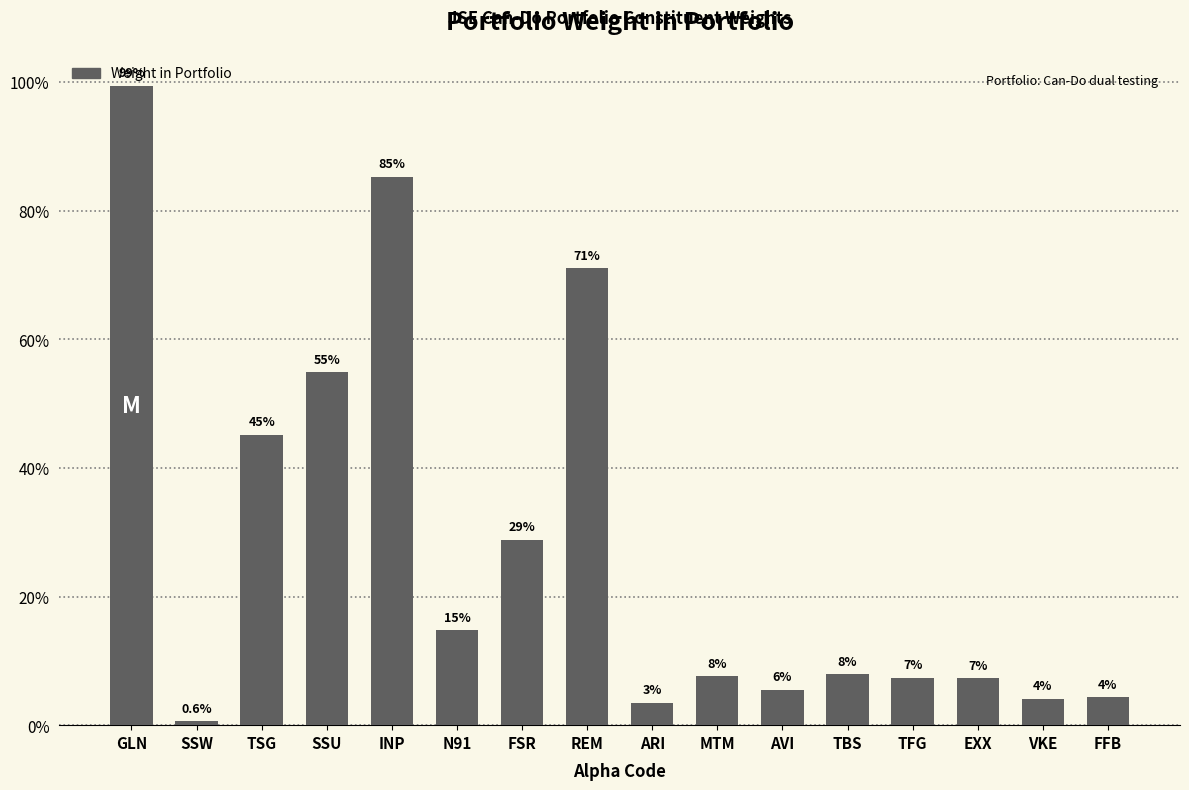

Are the bars horizontal?

No